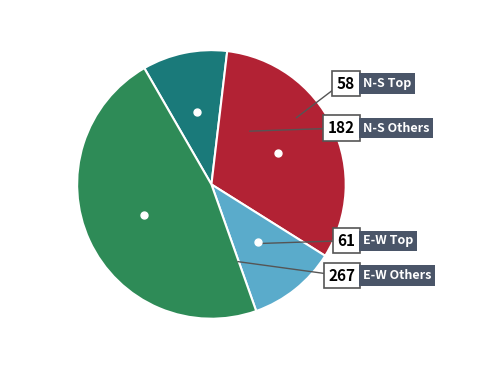

Does any single category account for the majority?

No